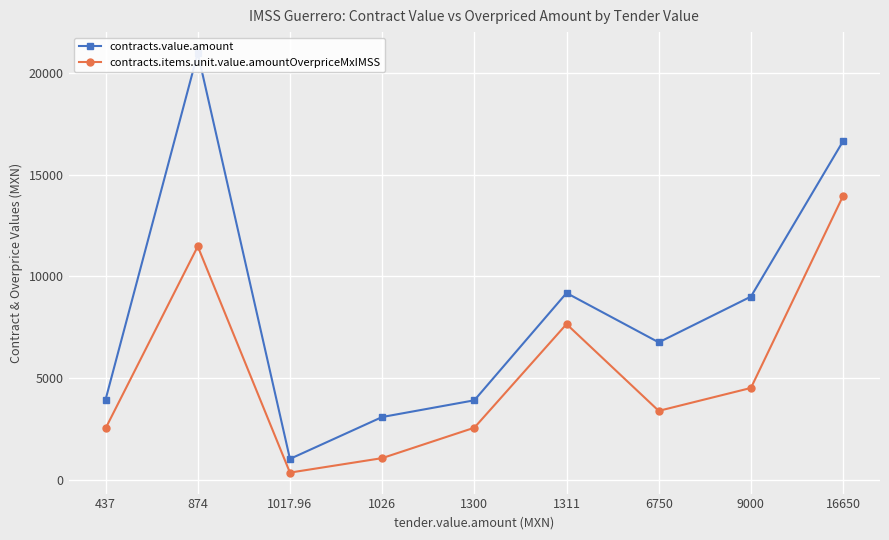

Where does the contracts.value.amount series first go above 6750?

874